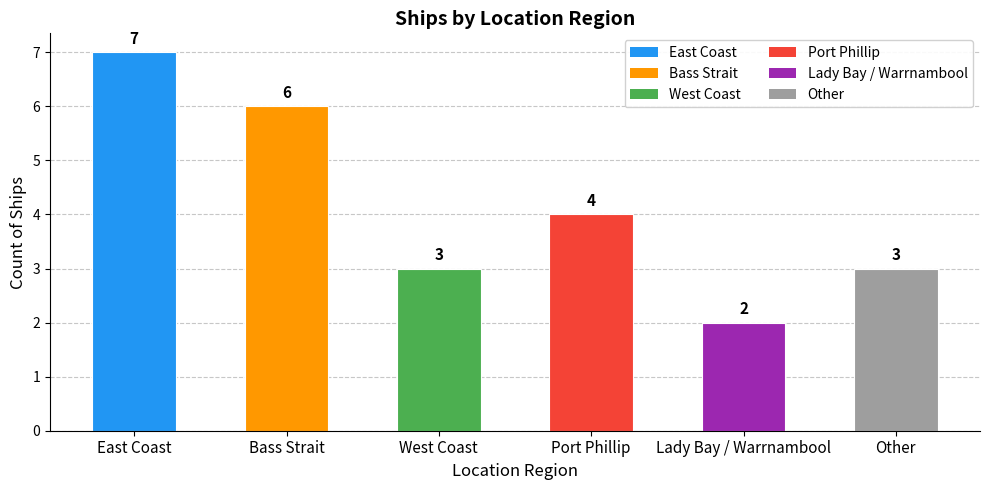

Are the bars grouped side by side (vs. stacked)?

No